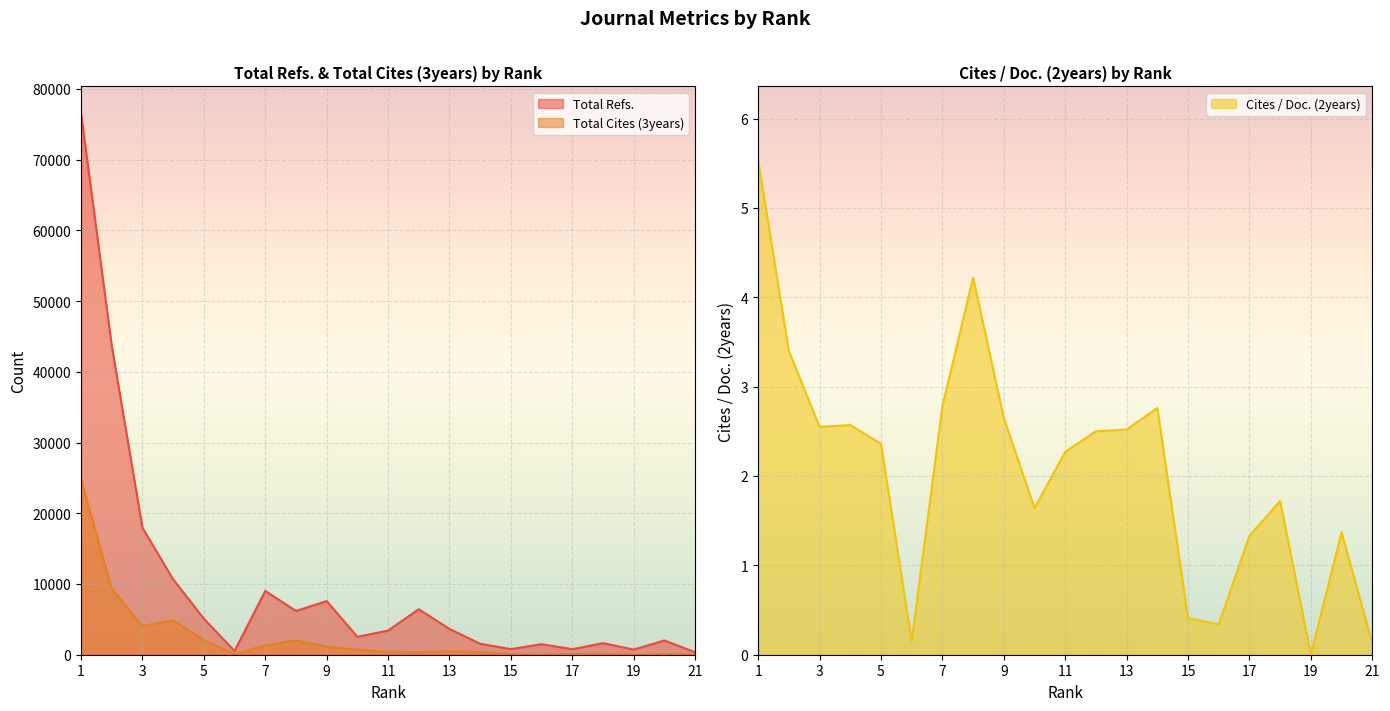

At 9, list the series in order from largest to smallest.

Total Refs., Total Cites (3years), Cites / Doc. (2years)